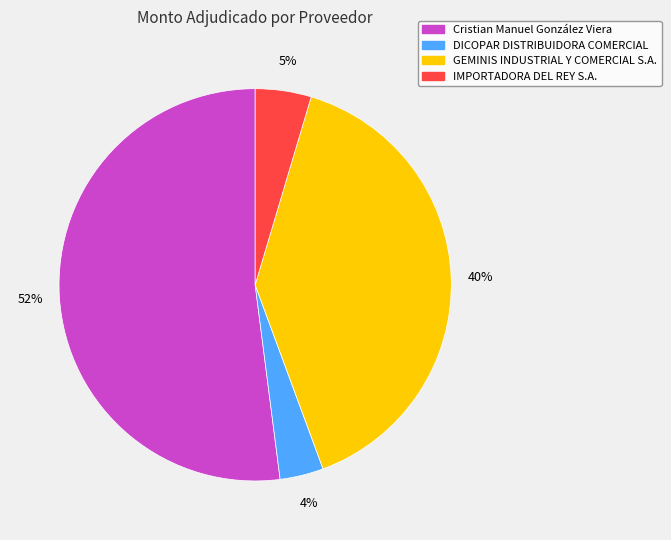

Is there a majority slice in this chart?

Yes